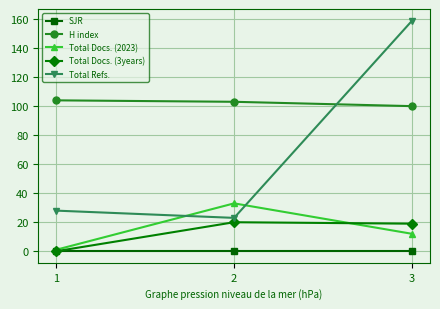

The value of Total Docs. (2023) at 2 is 59. True or false?

False